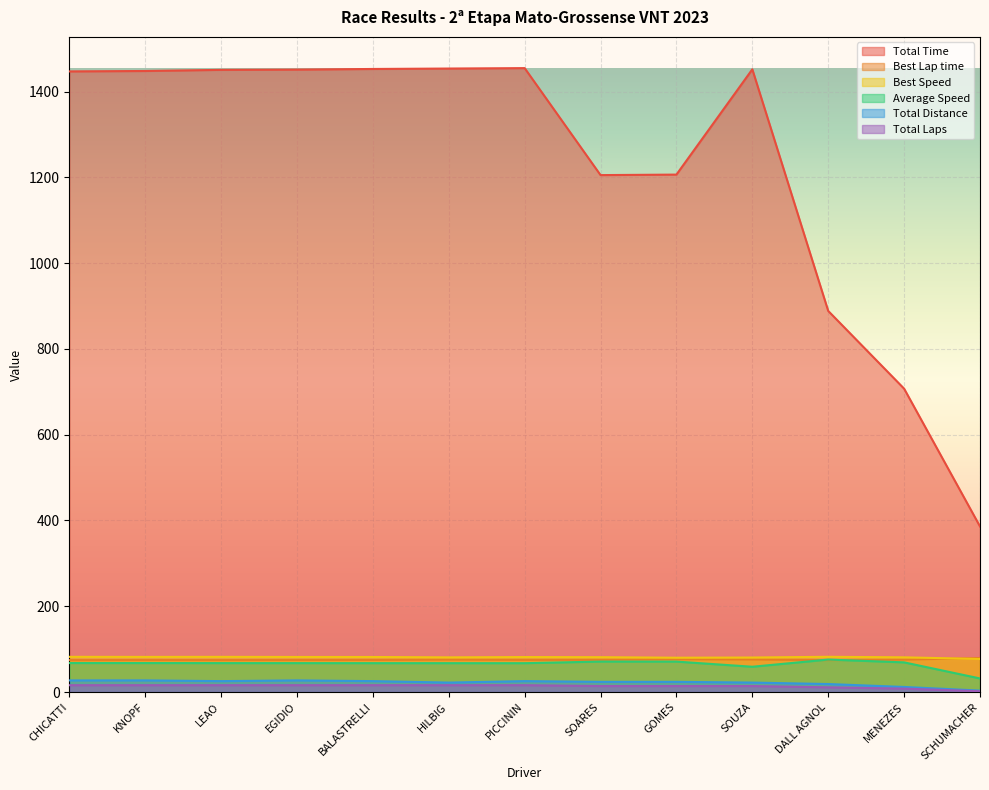

The value of Best Speed at BALASTRELLI is 111.0. True or false?

False